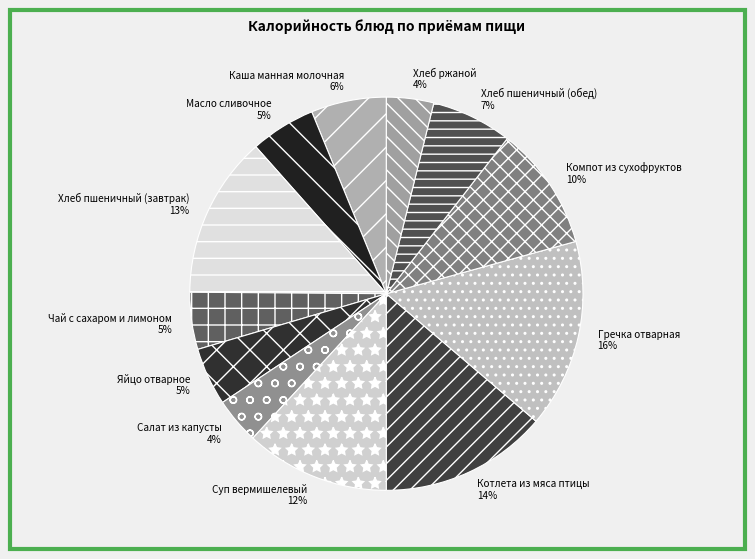

Do Яйцо отварное and Каша манная молочная together represent more than half of the pie?

No